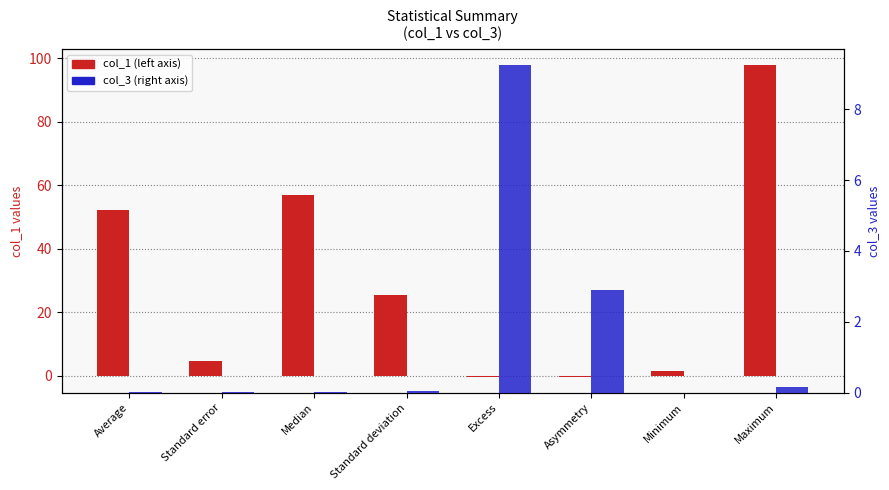

How many data points does each series have?

8